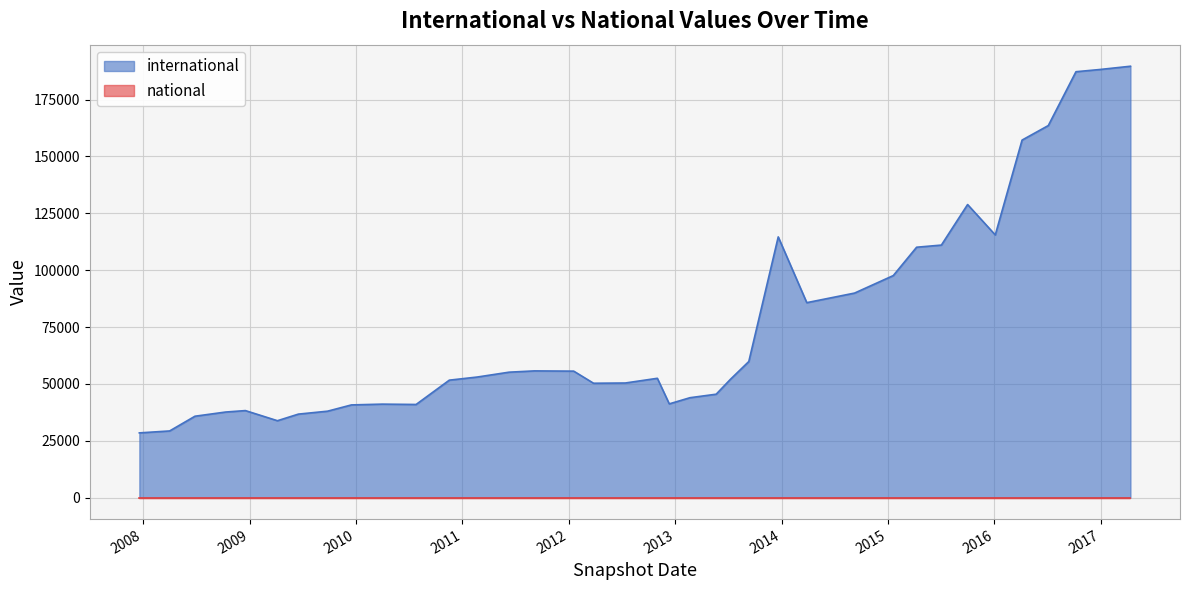

Which category has the highest value across all series?

2017-04-12